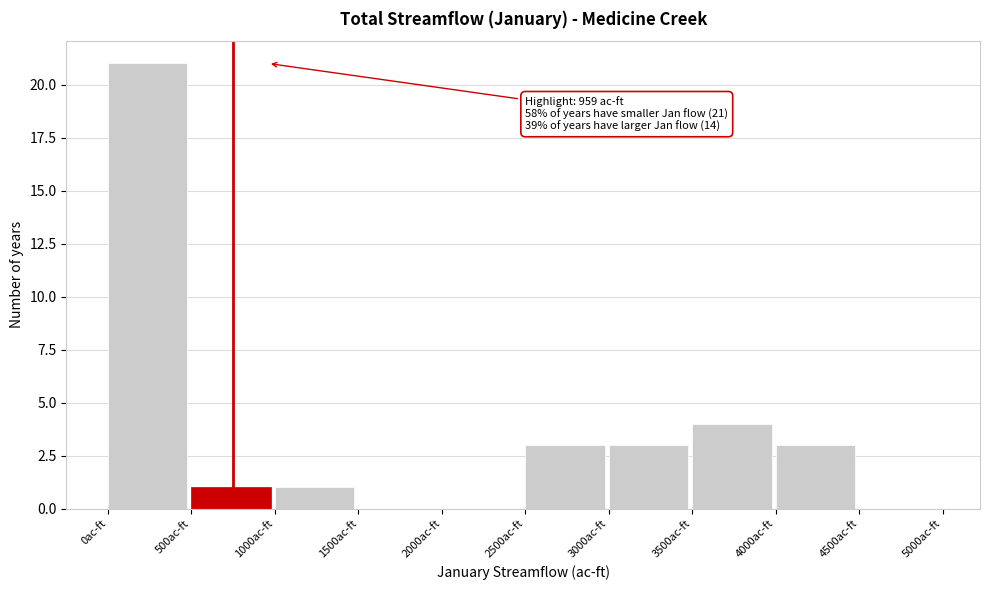

Which range on the x-axis has the tallest bar?

0 to 500